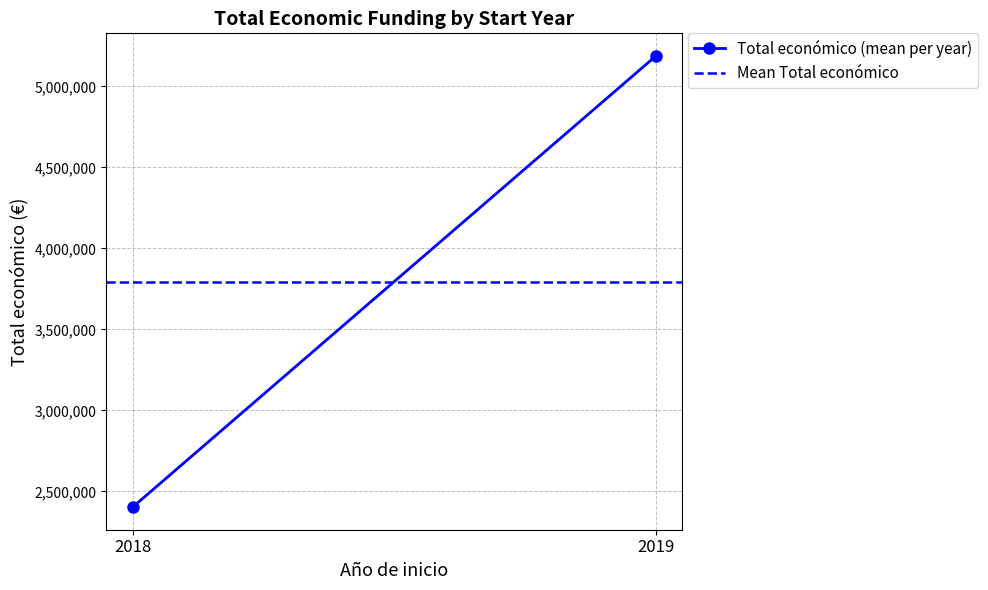

Between 2018 and 2019, which is larger?

2019